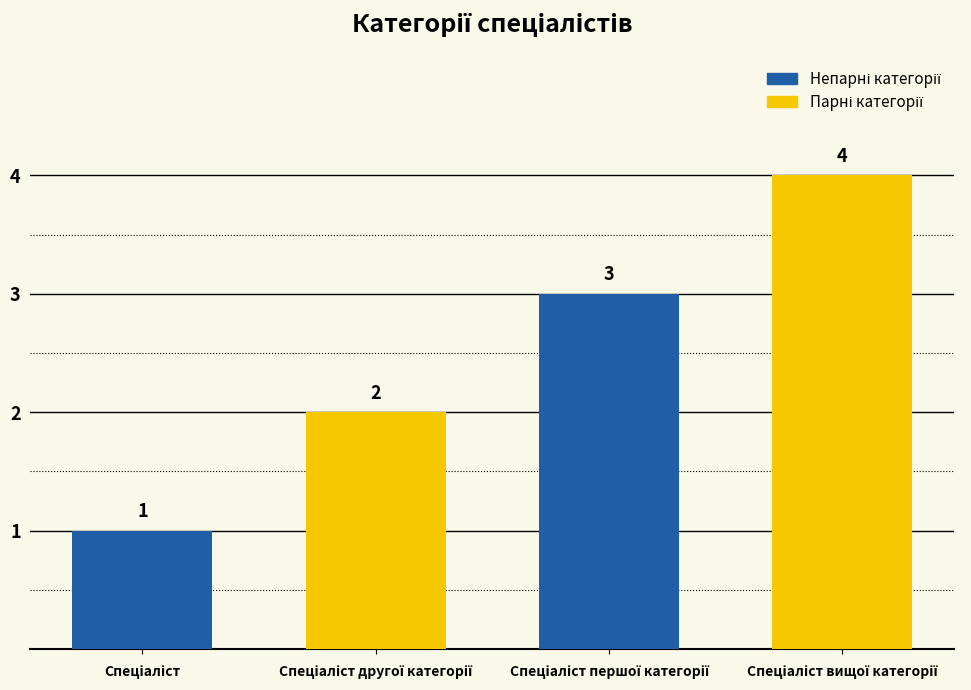

How many series are shown in this chart?

1